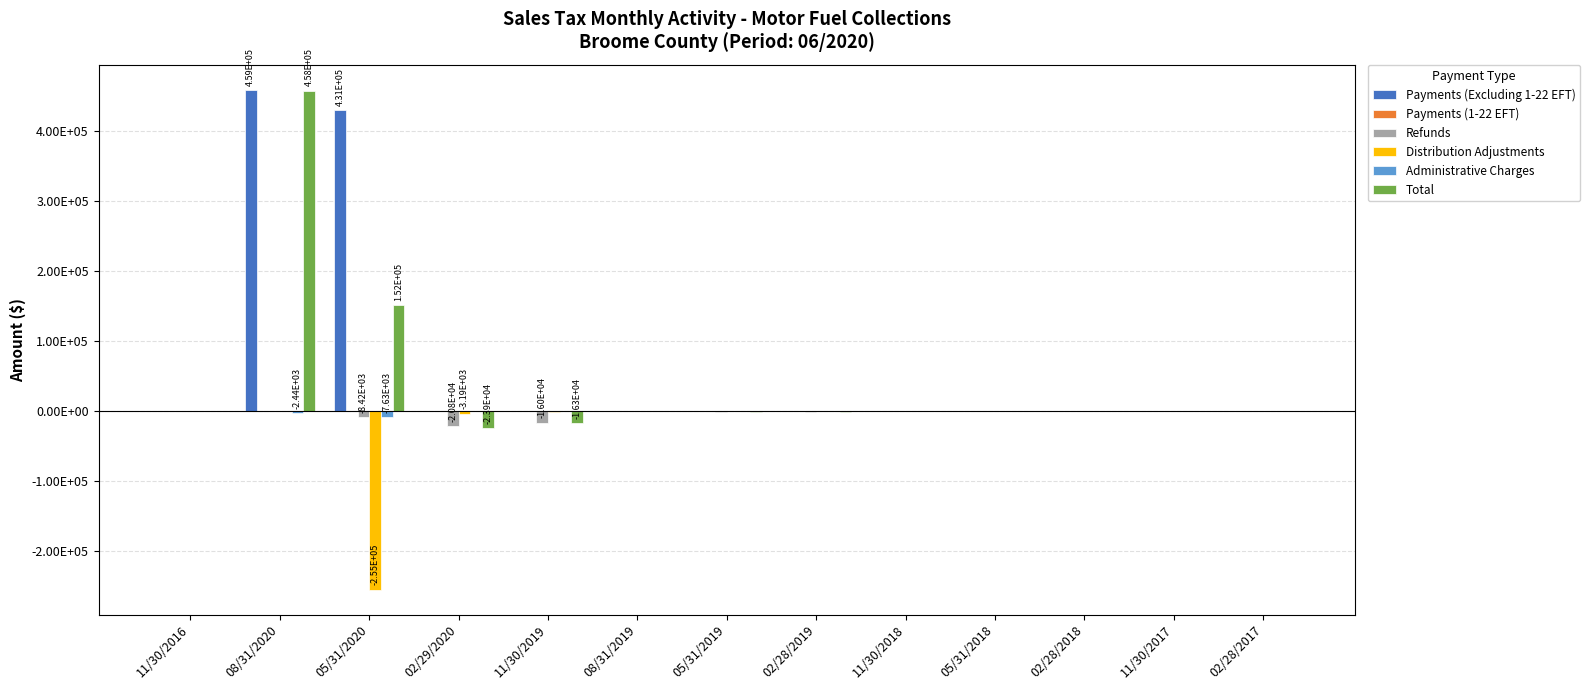

Rank the categories by Refunds value from highest to lowest.

11/30/2016, 08/31/2020, 05/31/2018, 11/30/2017, 02/28/2017, 08/31/2019, 11/30/2018, 02/28/2018, 05/31/2019, 02/28/2019, 05/31/2020, 11/30/2019, 02/29/2020